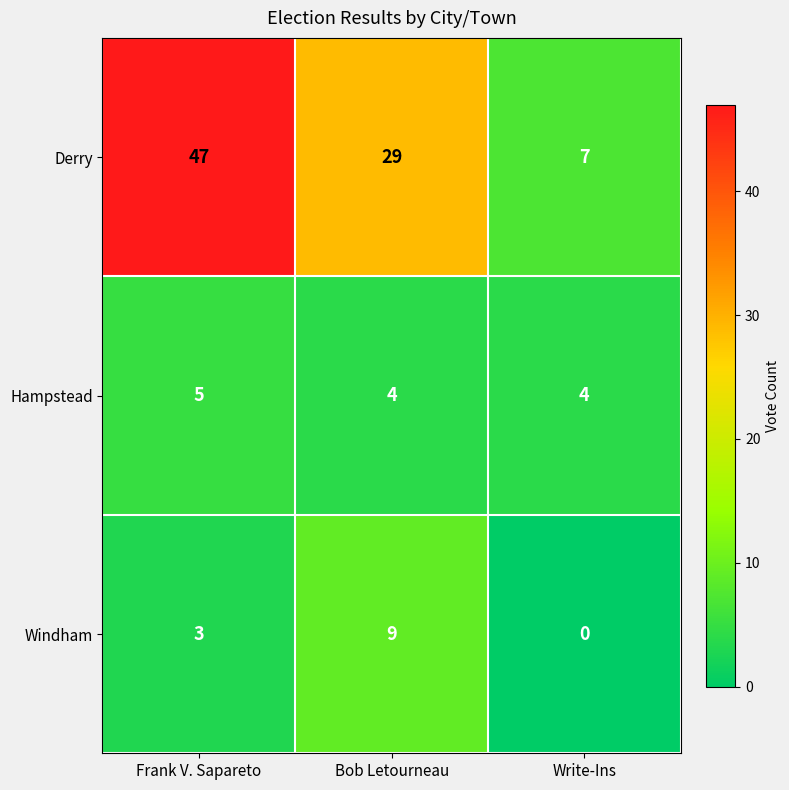

Which series has the largest range (max minus min)?

Derry